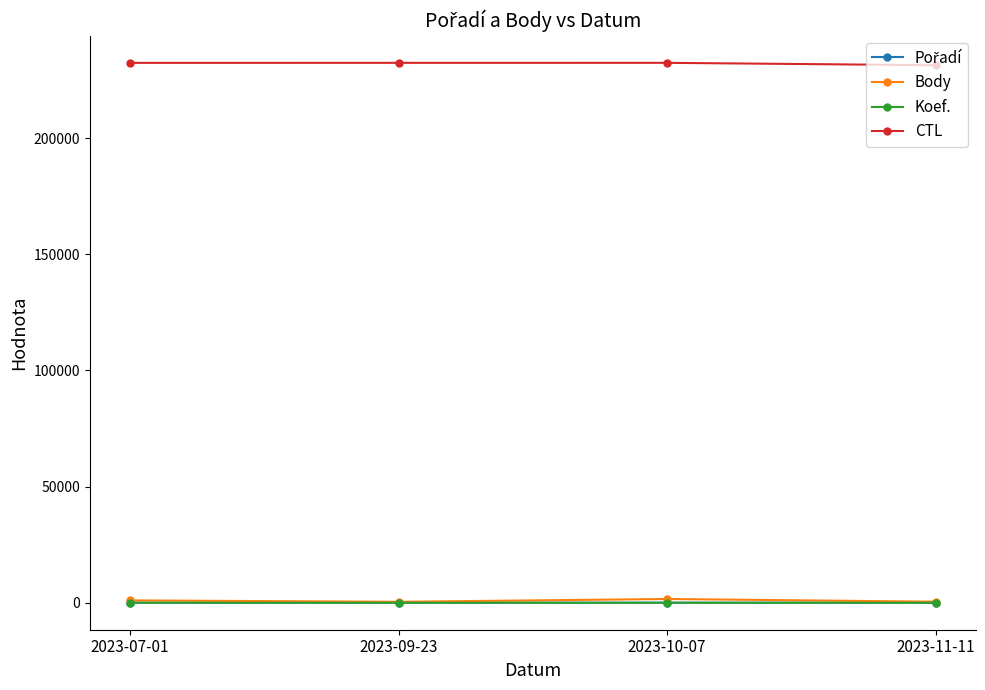

True or false: Body has more than 1 interior local peaks.

False